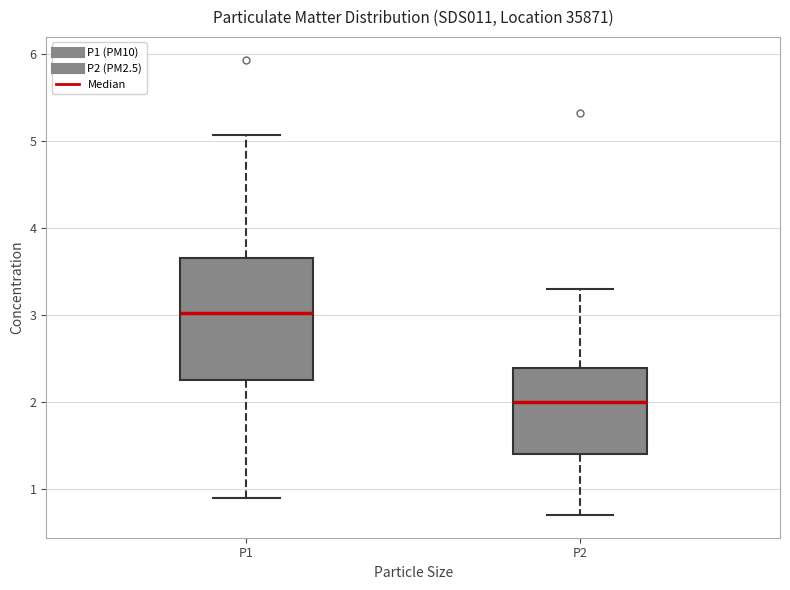

Where is the upper edge of the box for P2 on the y-axis? The values are not printed on the chart, so give them approximately, as read against the axis.

2.4